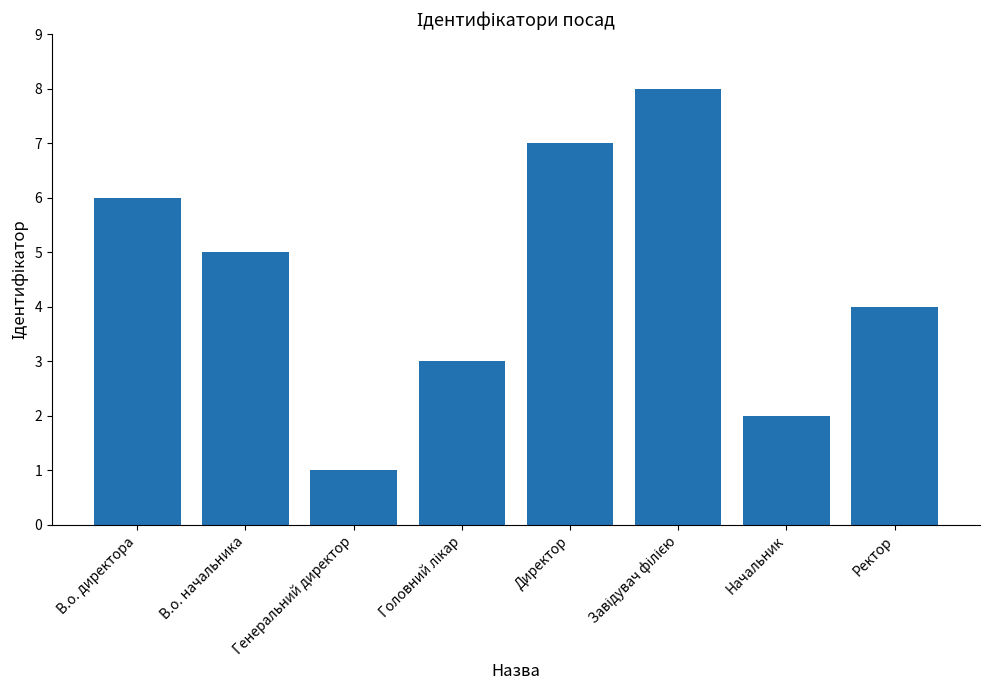

How many bars are there in total?

8